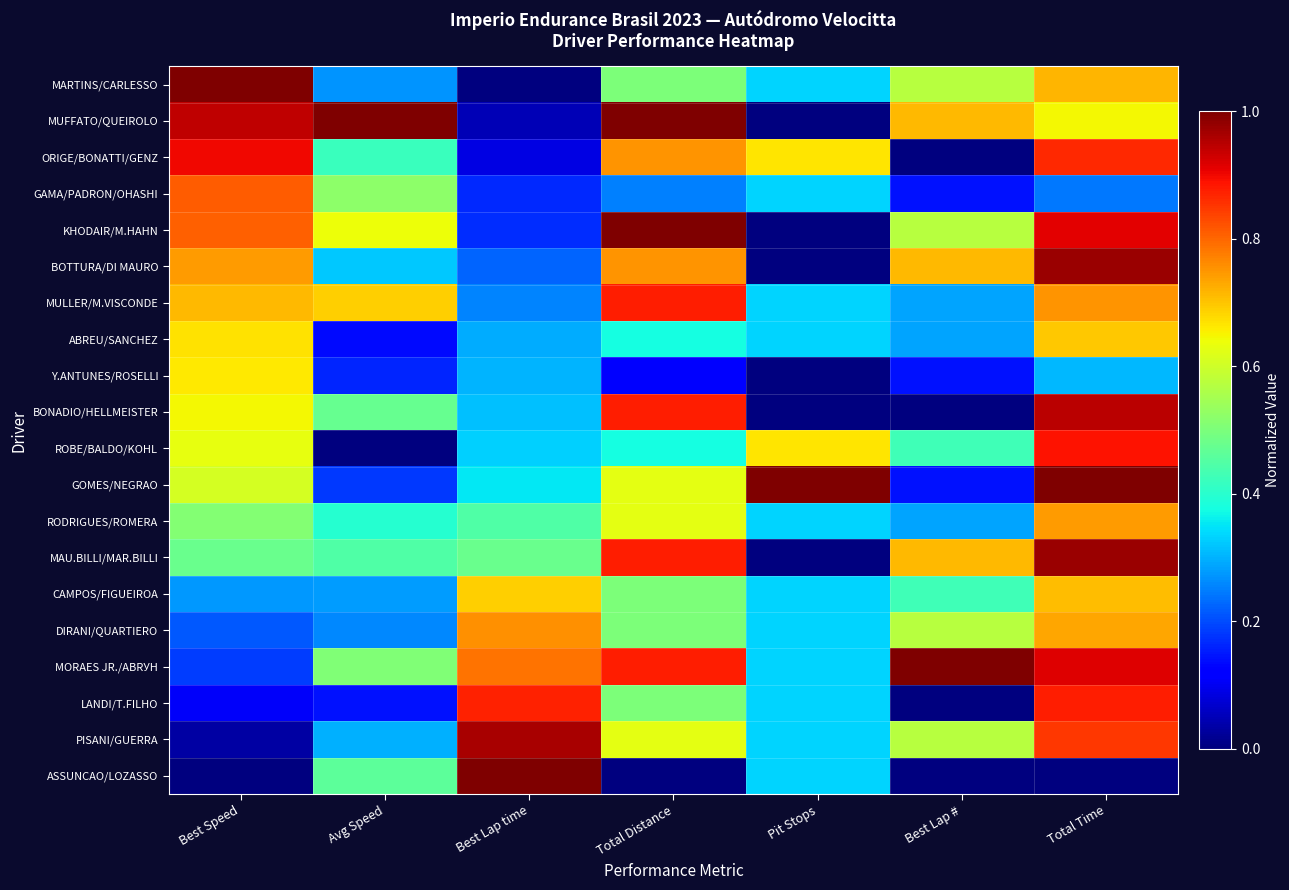

At how many categories does at least one series exceed 0?

7